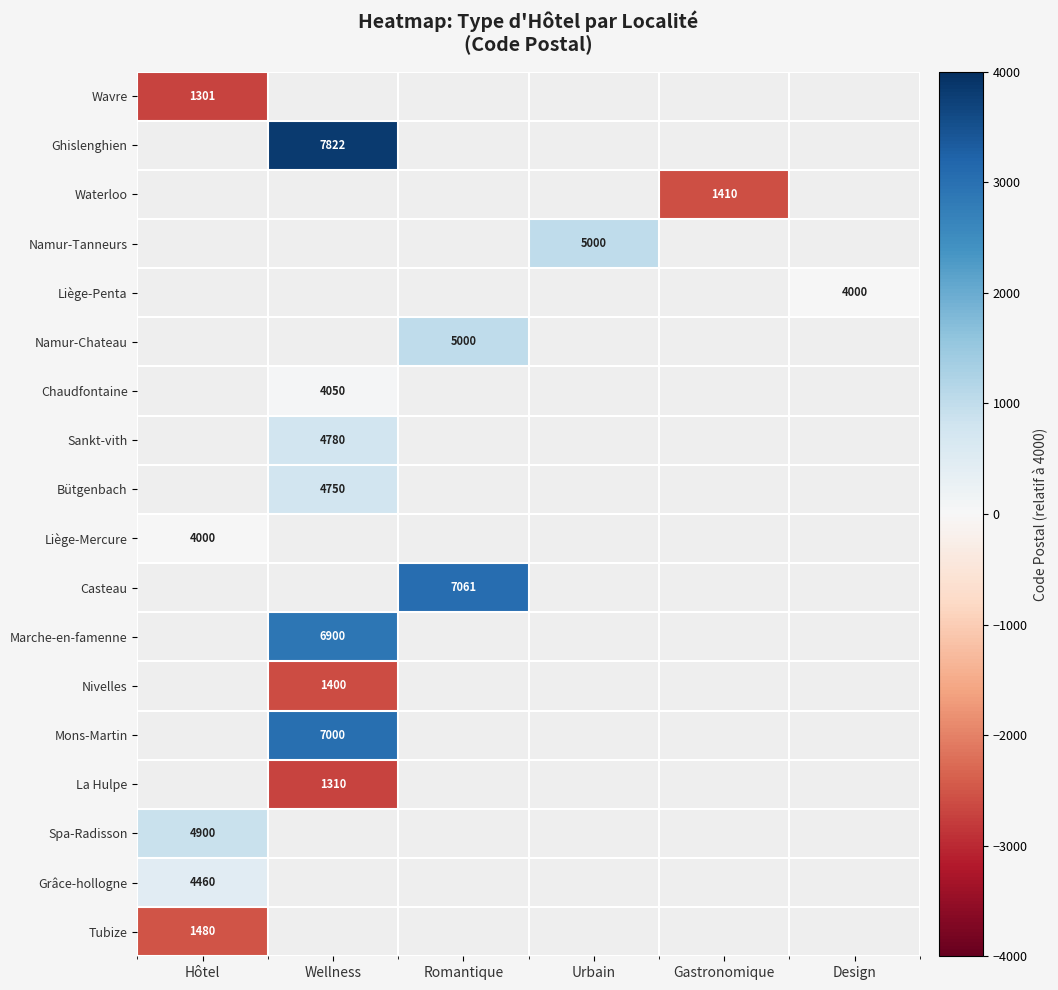

The value of Nivelles at Wellness is 1875. True or false?

False